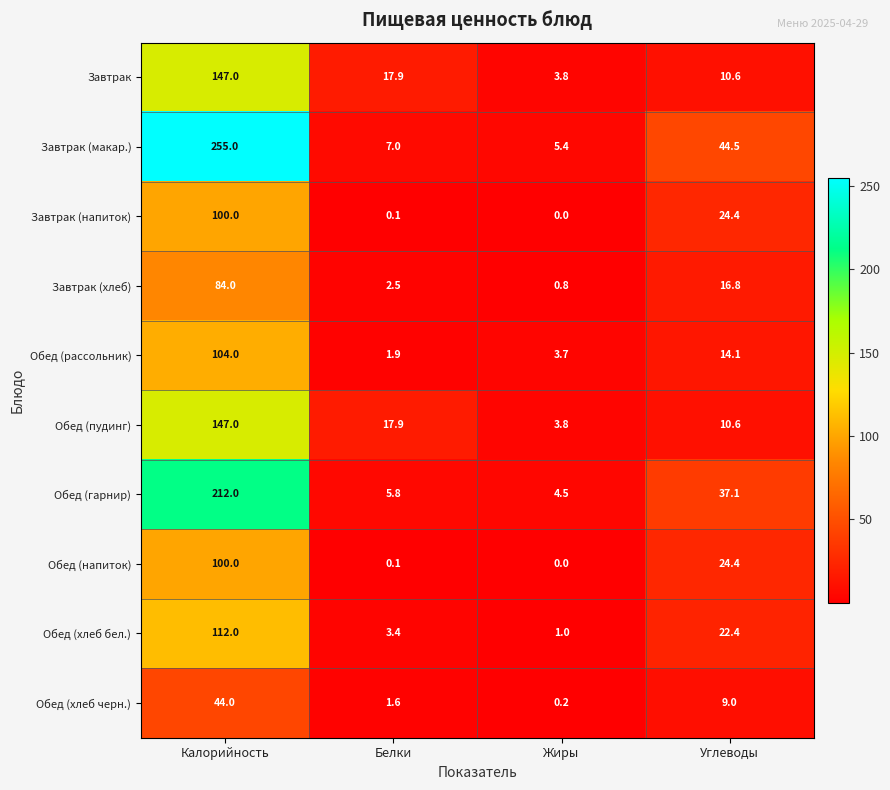

At how many categories does at least one series exceed 49?

1